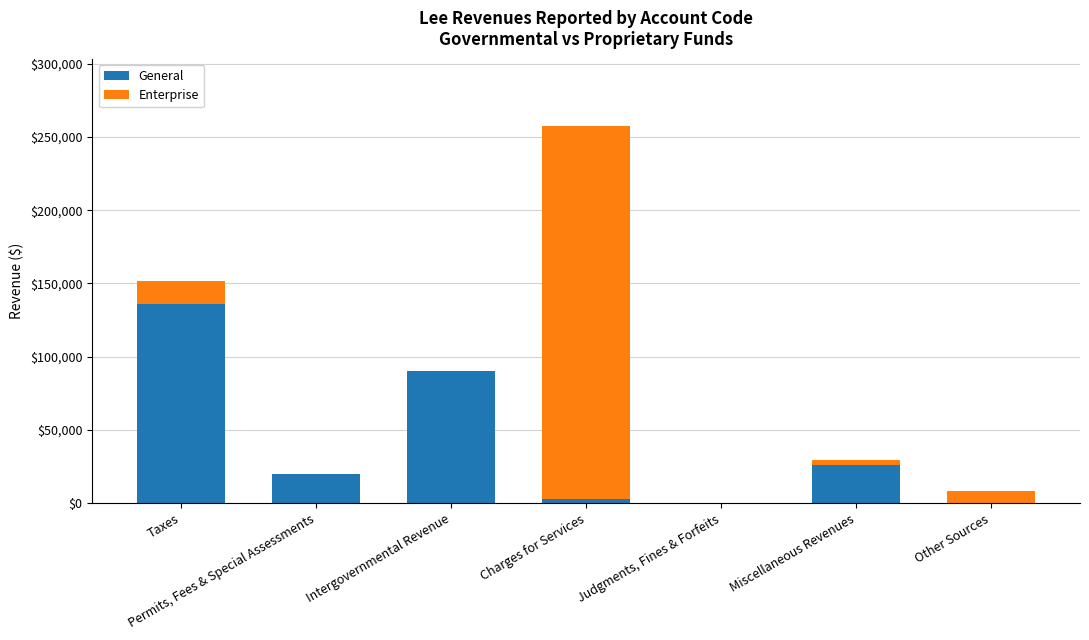

What is the highest value of the General series?

135715